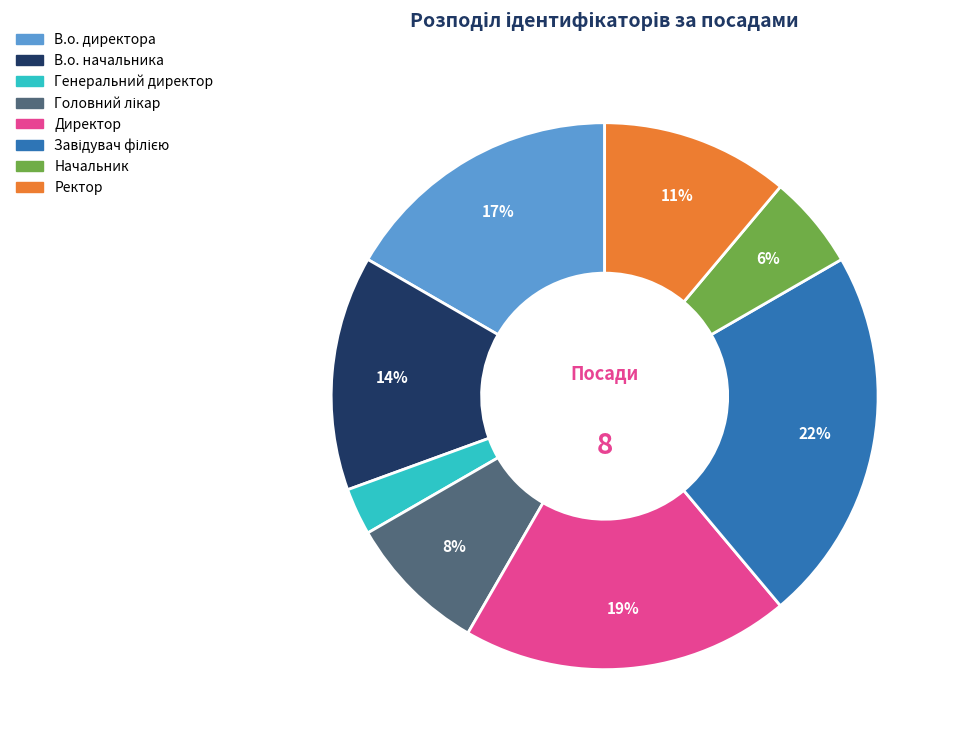

What is the smallest slice in the pie chart?

Генеральний директор